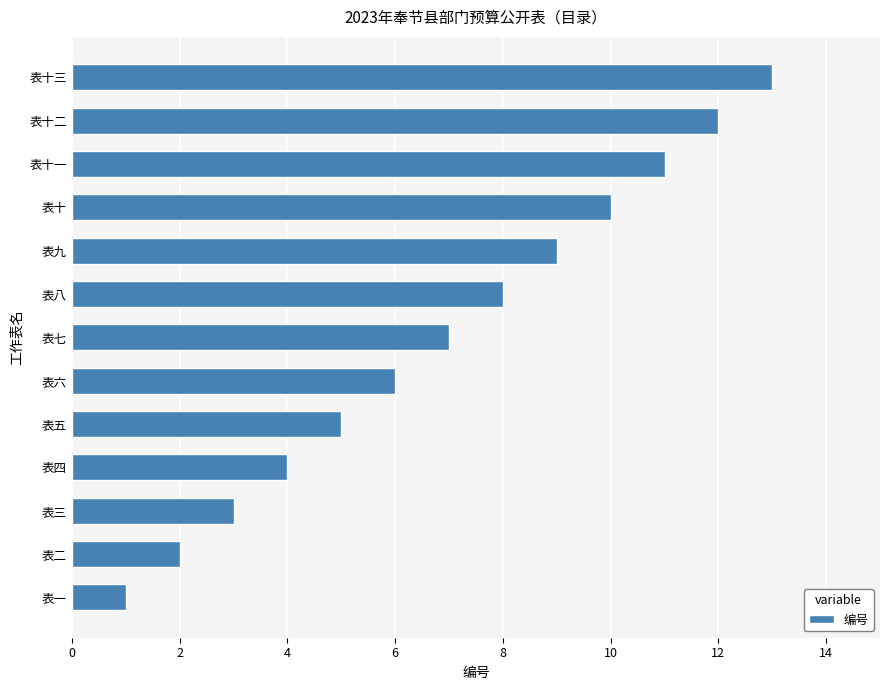

Where is the data nearest to the value 7?

表七